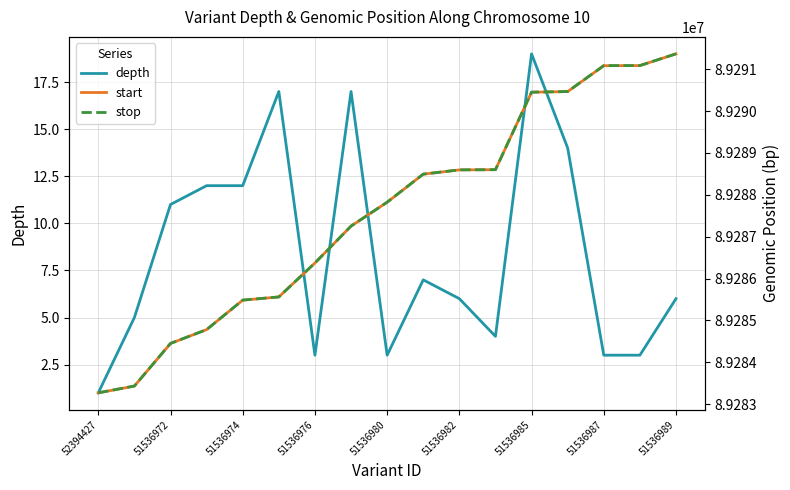

At which label does start first exceed 89287823?

9